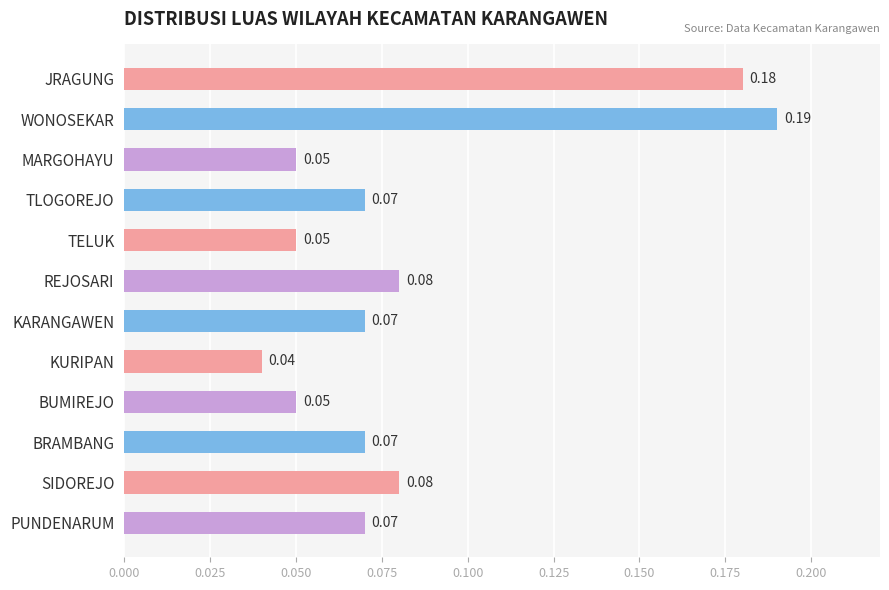

Which category has the highest value across all series?

WONOSEKAR